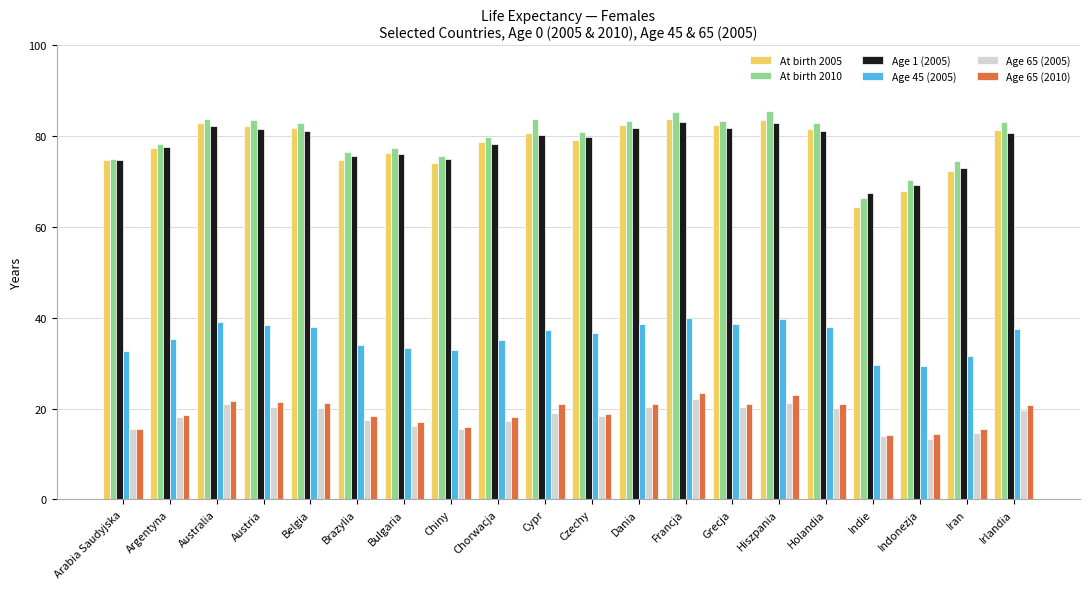

The Age 1 (2005) series shows 77.6 at Argentyna. True or false?

True